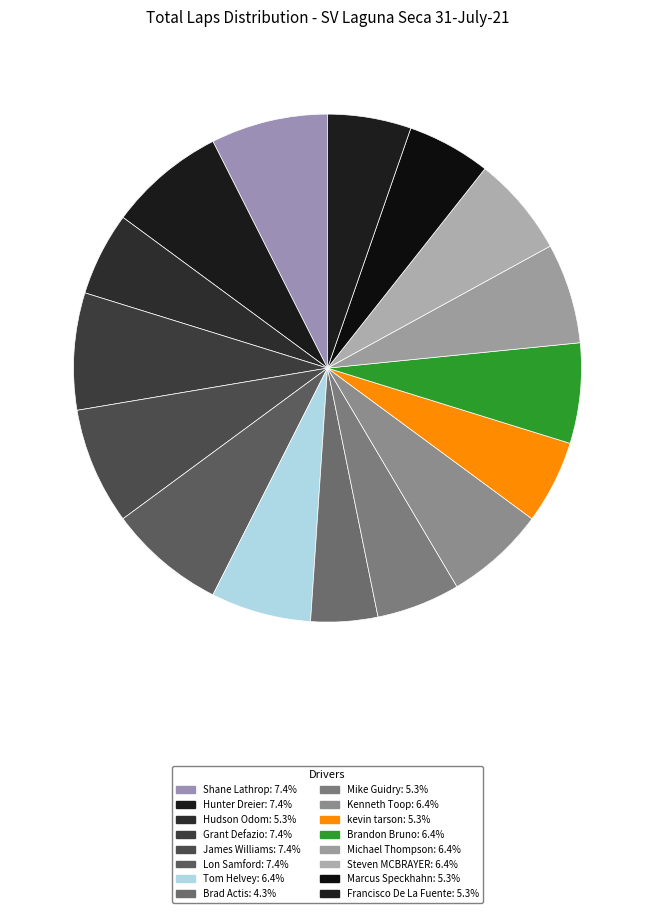

To the nearest percent, what is the average slice percentage?

6%